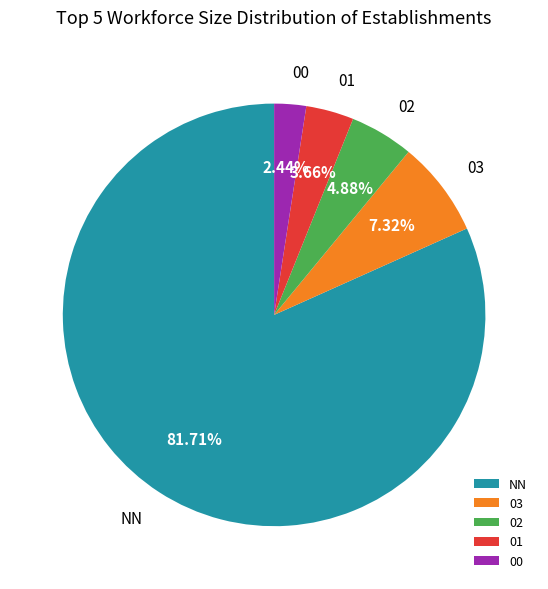

What is the largest slice in the pie chart?

NN